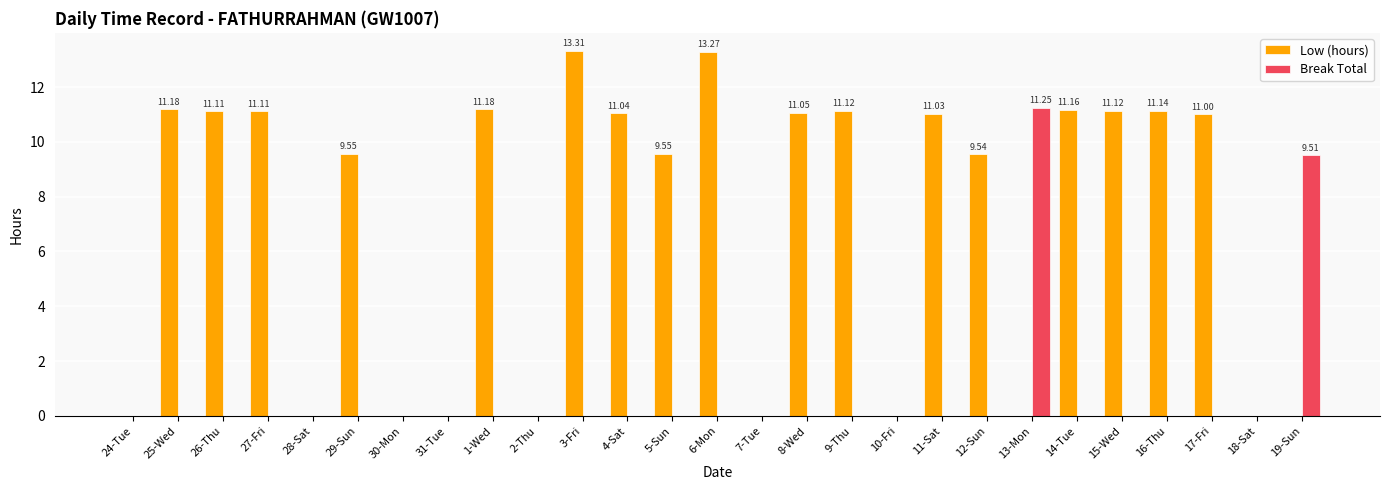

Which series has the largest range (max minus min)?

Low (hours)